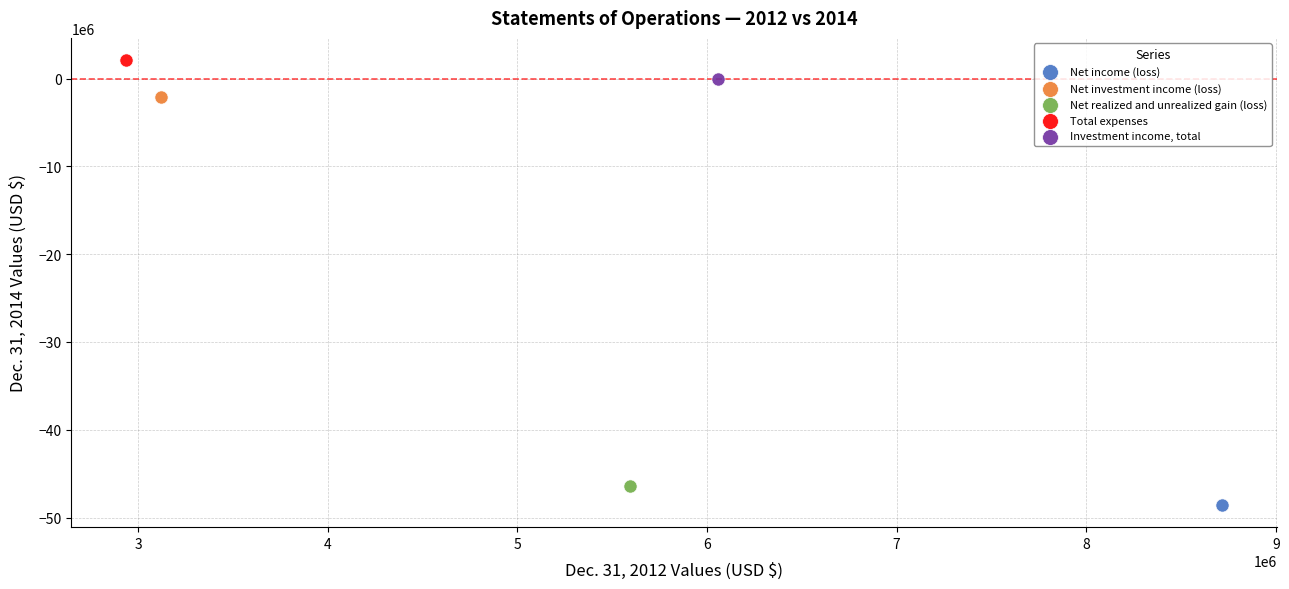

Which series contains the lowest Y value?

Net income (loss)